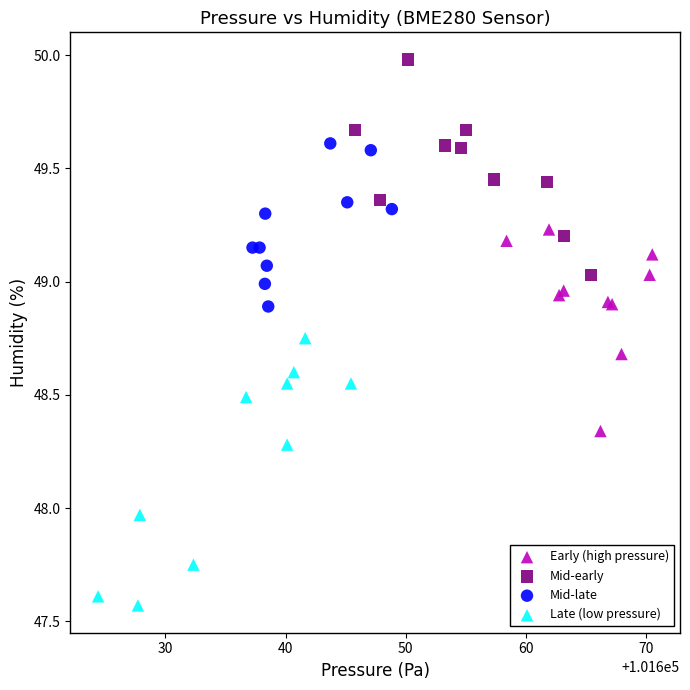

Which series contains the lowest Y value?

Late (low pressure)